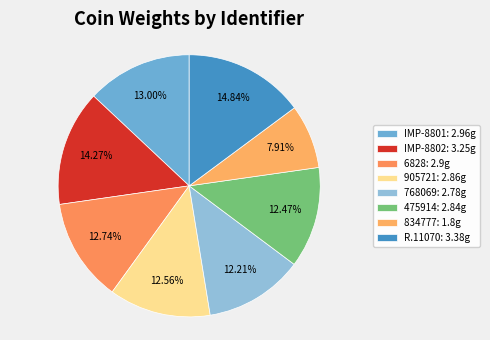

How many segments does this pie chart have?

8